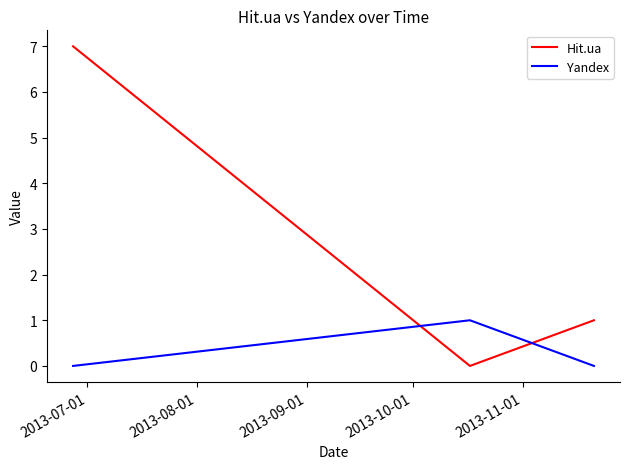

How many series are shown in this chart?

2